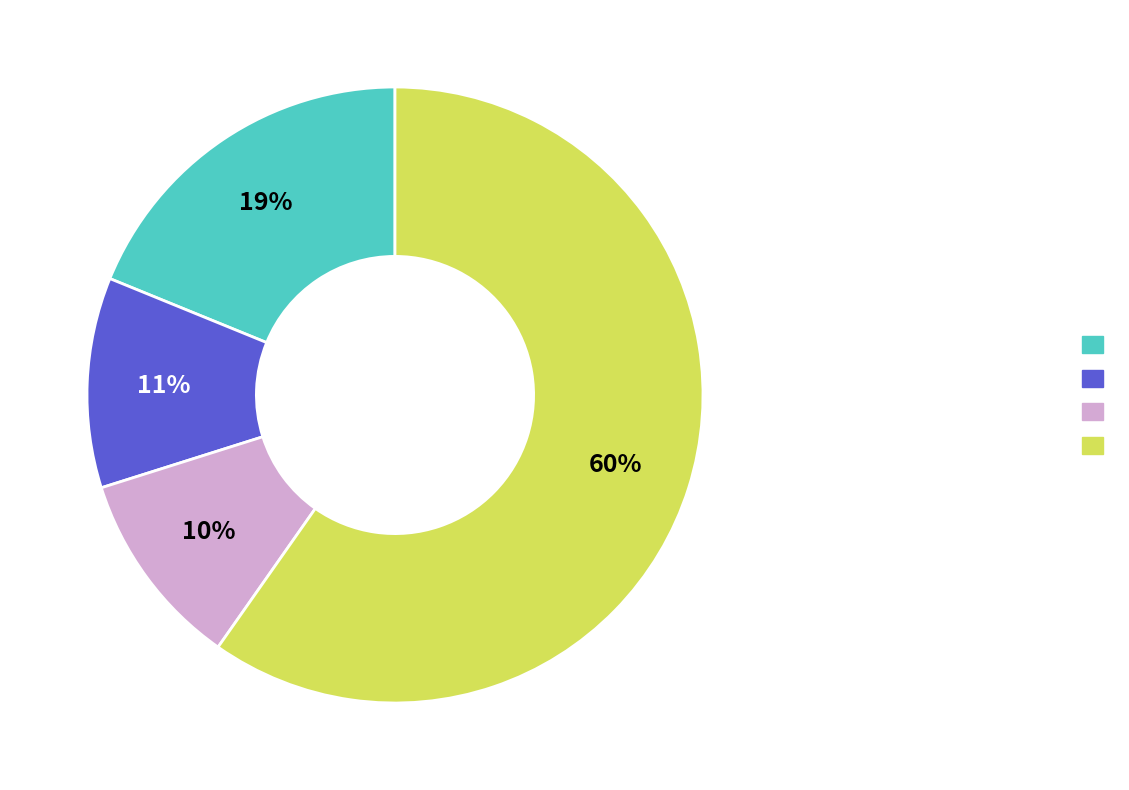

How many segments does this pie chart have?

4